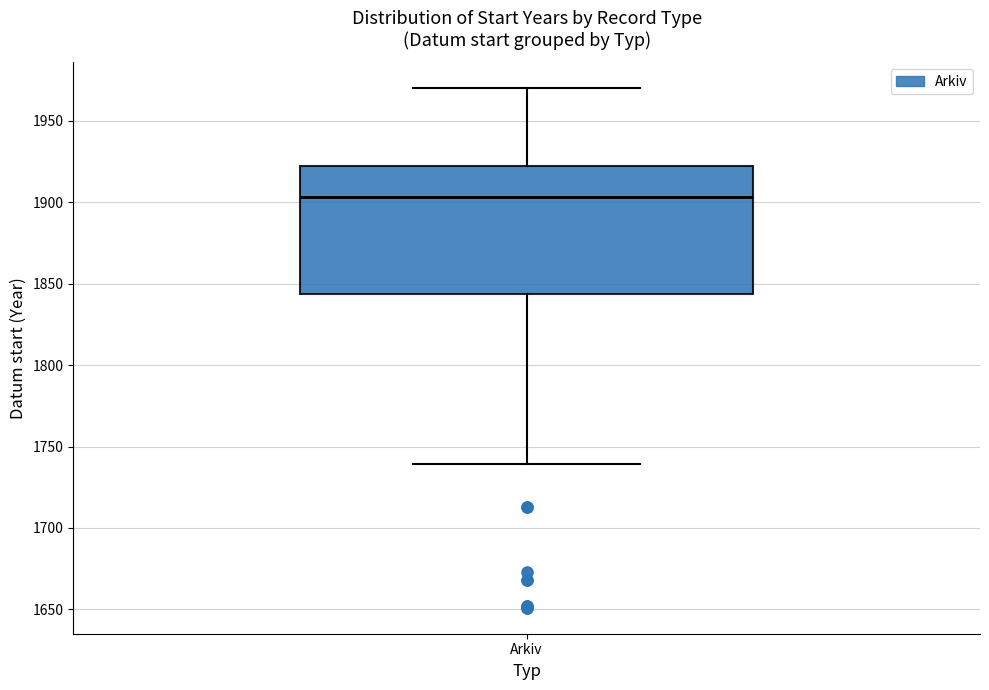

Read this box plot against the y-axis: the position of the median line, the range covered by the box, and the ends of both whiskers. The values are not printed on the chart, so give them approximately, as read against the axis.

median 1905, box 1845 to 1920, whiskers 1740 to 1970